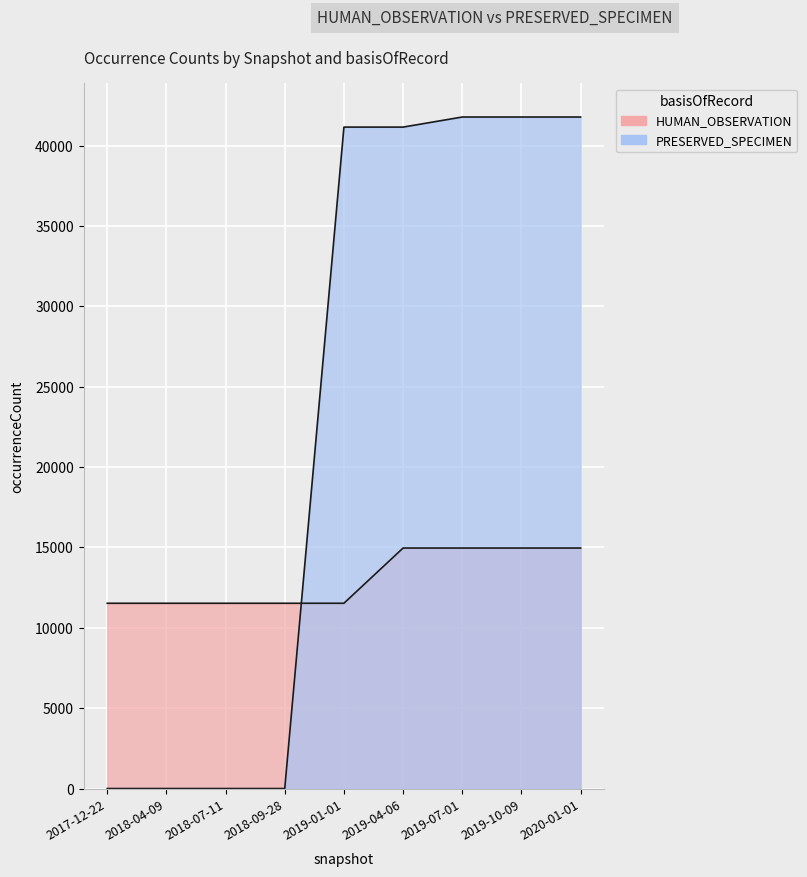

The HUMAN_OBSERVATION series shows 26860 at 2019-10-09. True or false?

False